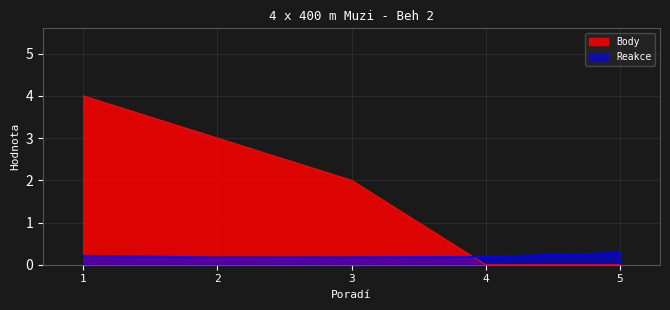

What is the greatest value displayed?

4.0